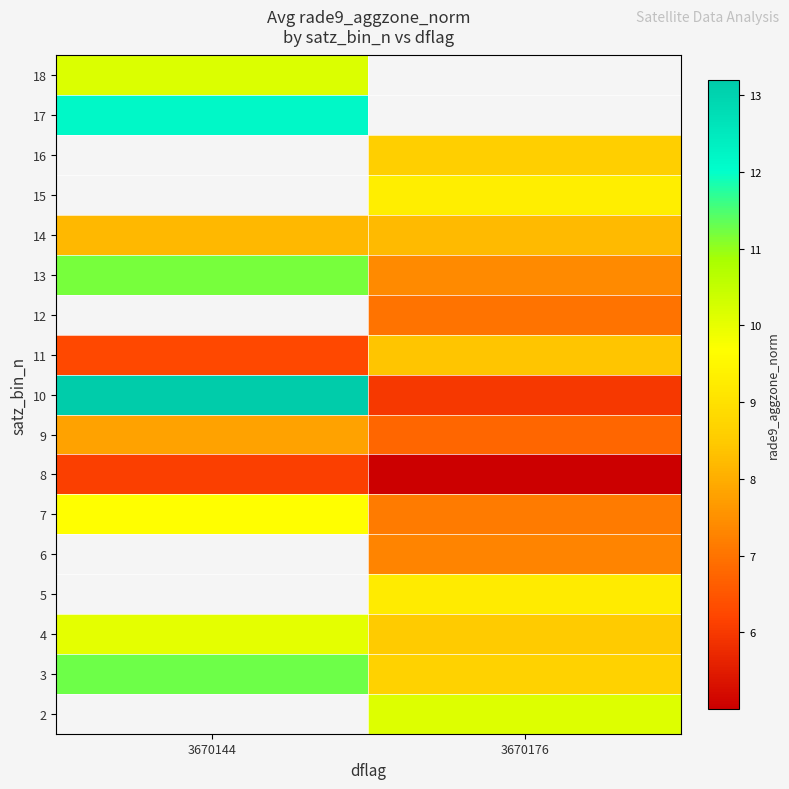

Rank the series by their average value, from highest to lowest.

2, 3, 5, 6, 10, 7, 11, 12, 13, 4, 14, 15, 16, 17, 18, 9, 8